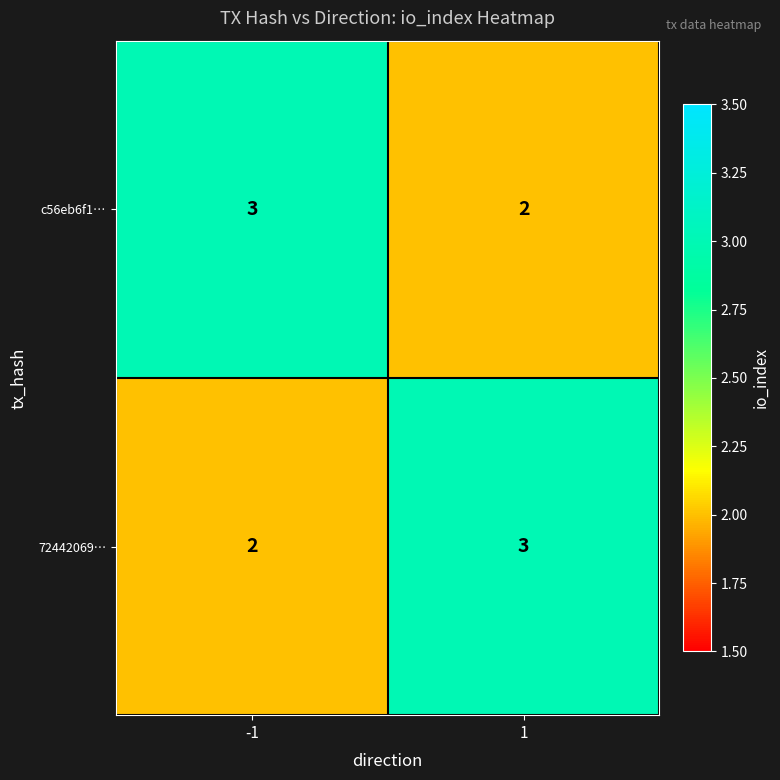

True or false: 72442069… has a value of 2 at -1.

True